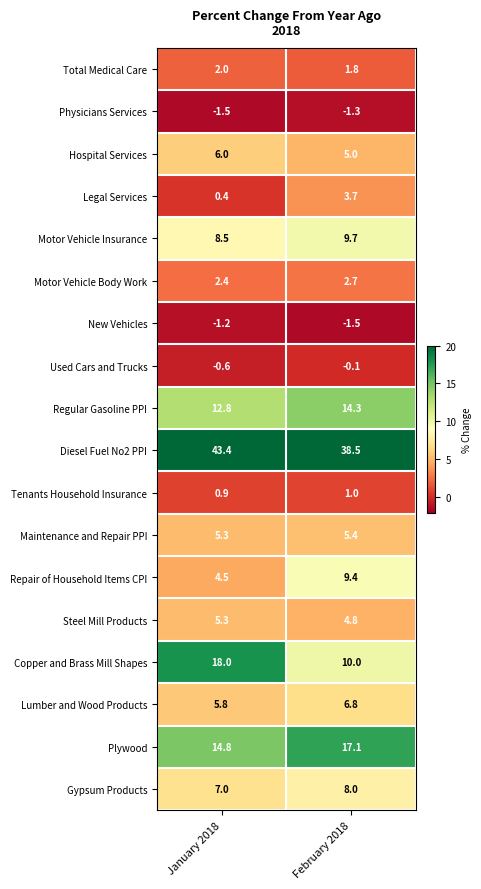

What is the highest value of the Lumber and Wood Products series?

6.8